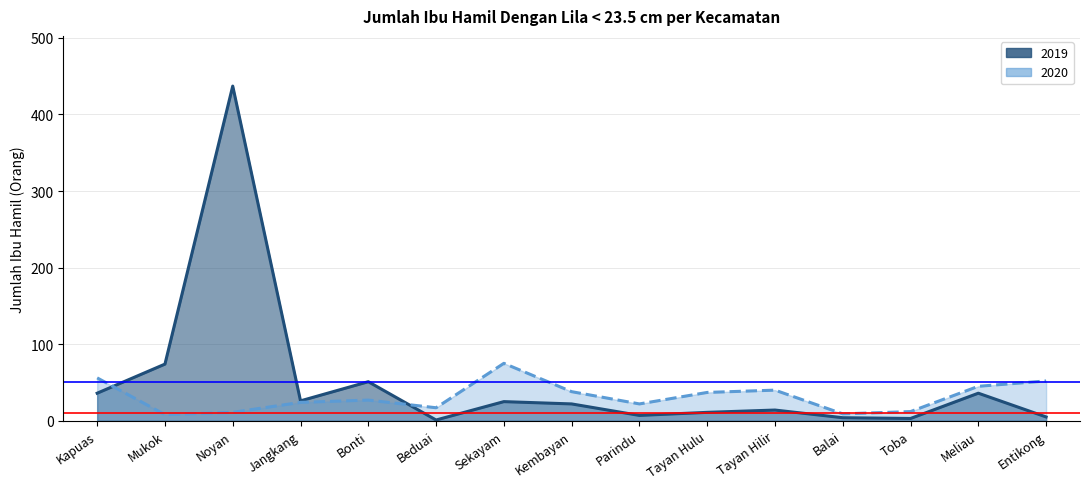

How many series are shown in this chart?

2